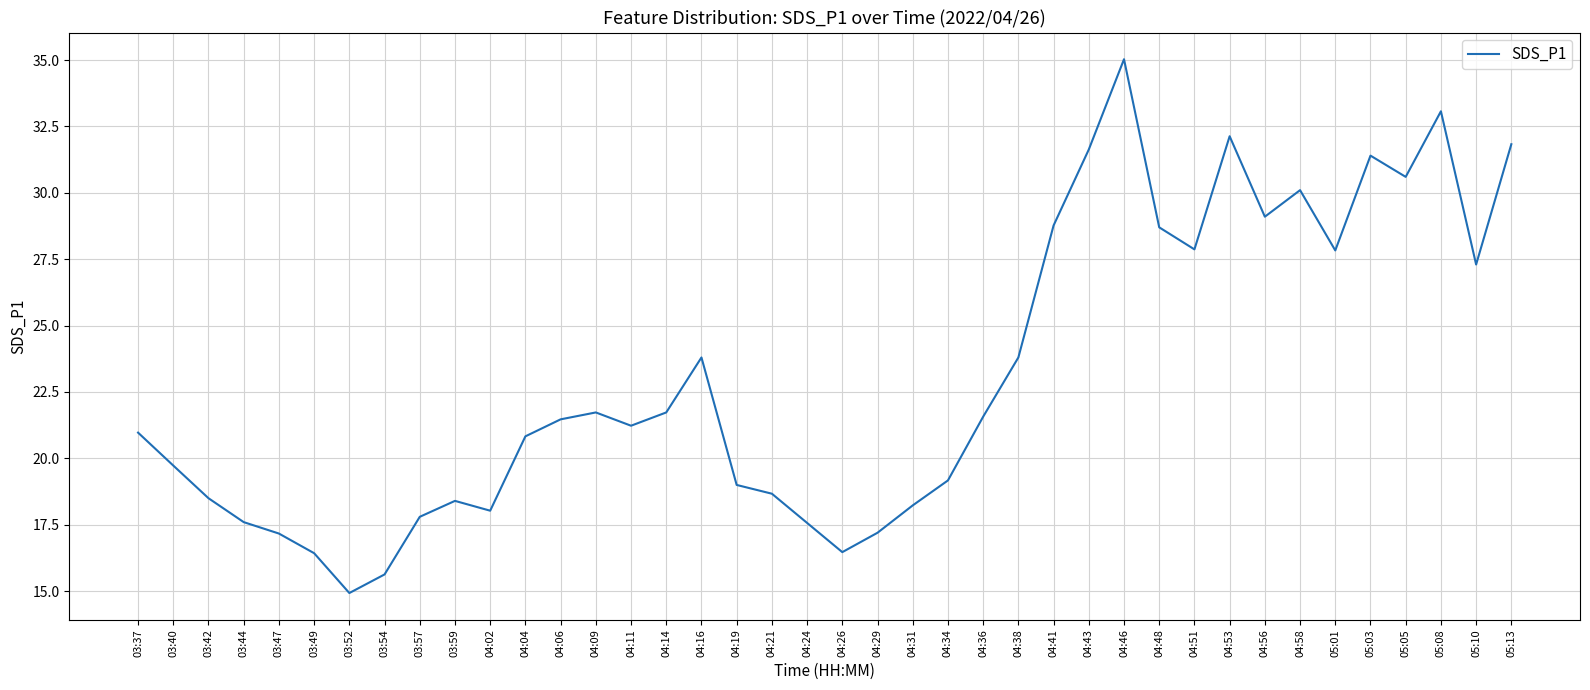

What is the difference between the maximum and minimum values?

20.1